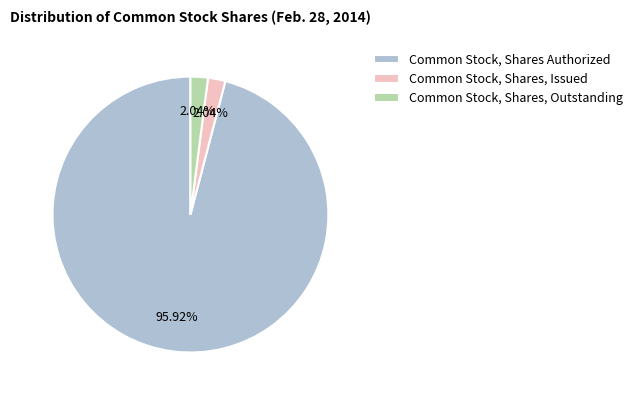

Count the number of slices in the pie.

3